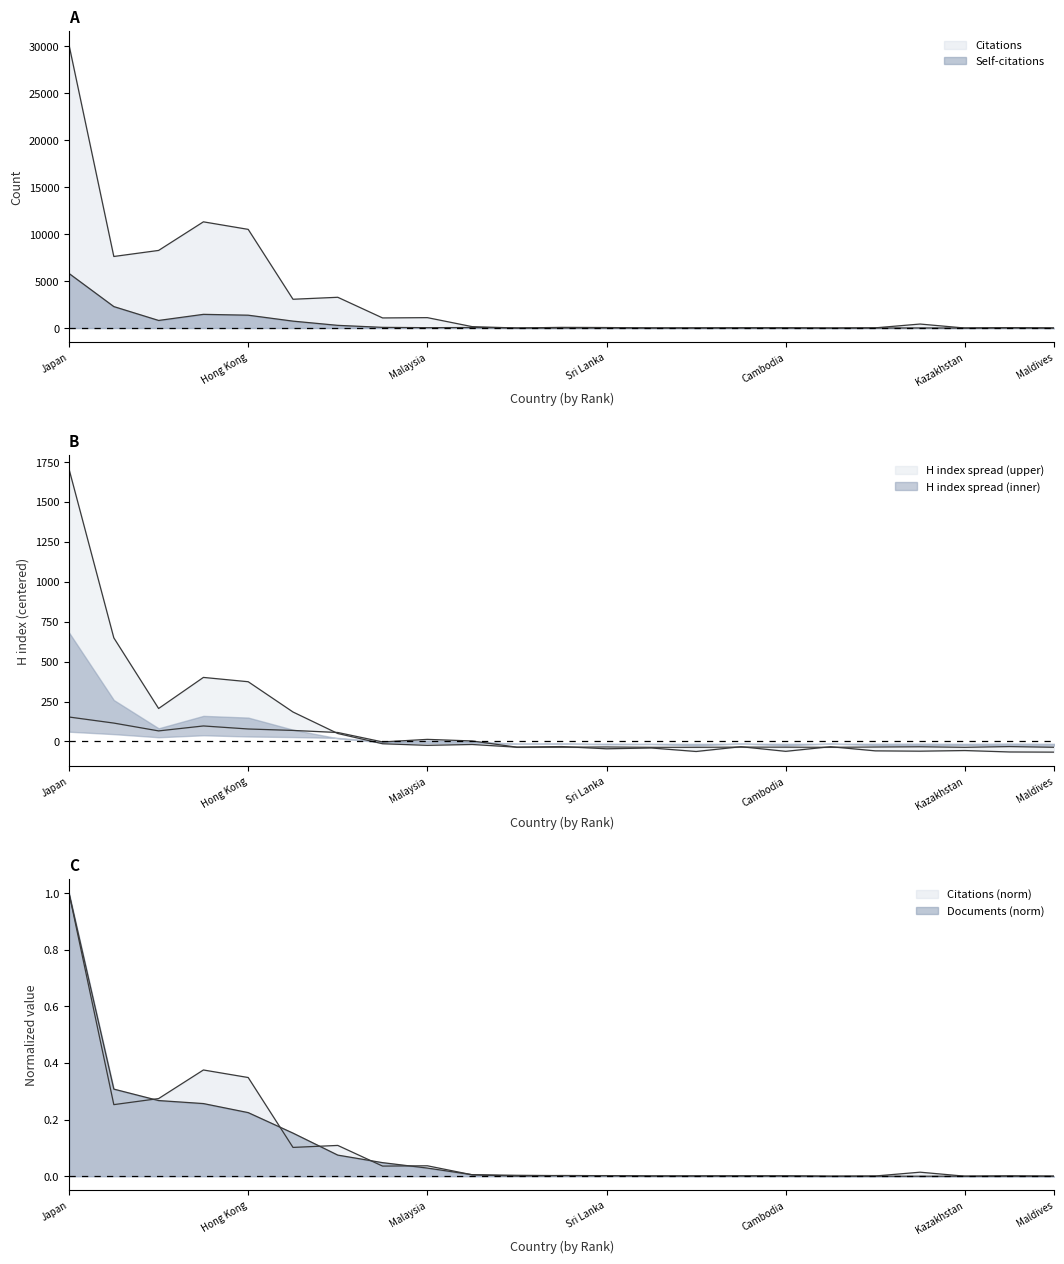

What position from the left is Japan?

1